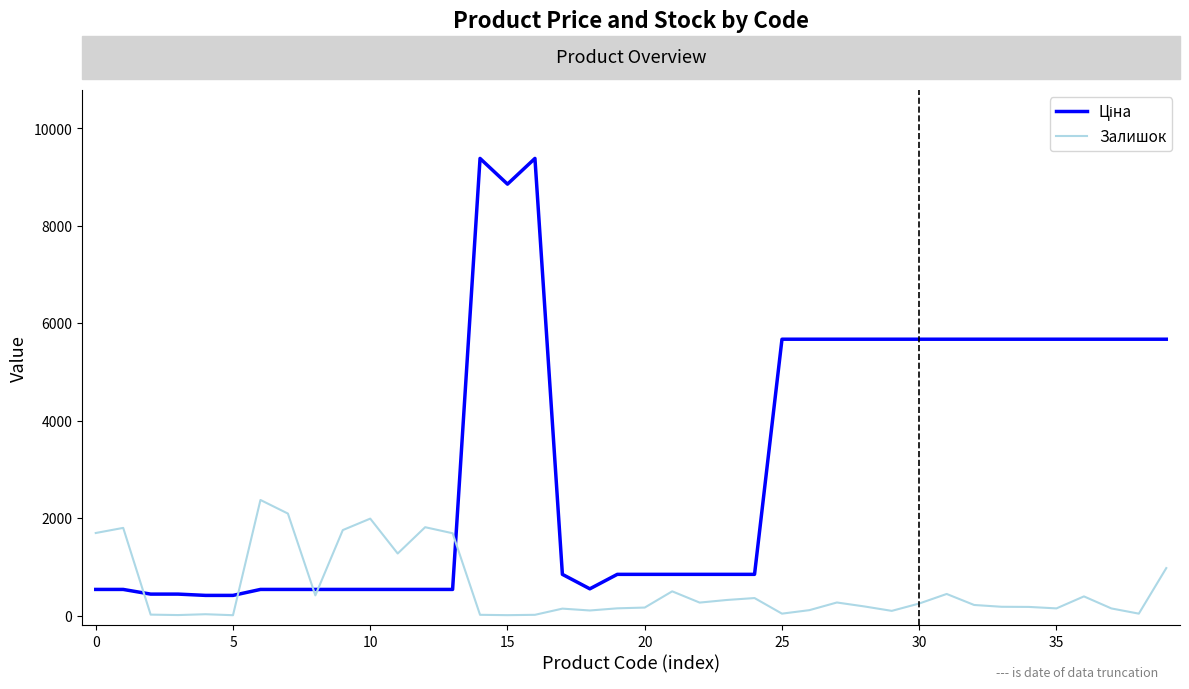

What is the difference between the maximum and minimum values in the Залишок series?

2365.0